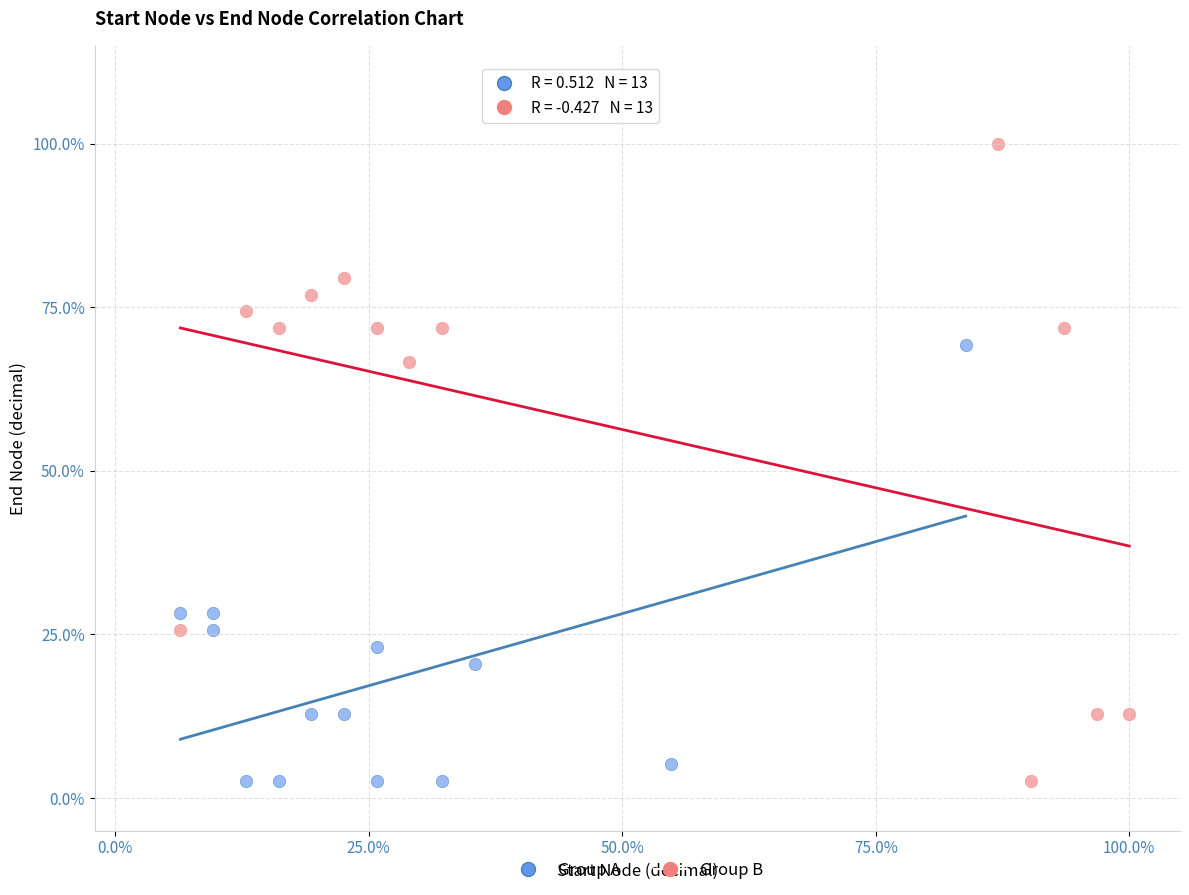

Which series reaches the maximum Y coordinate?

Group B